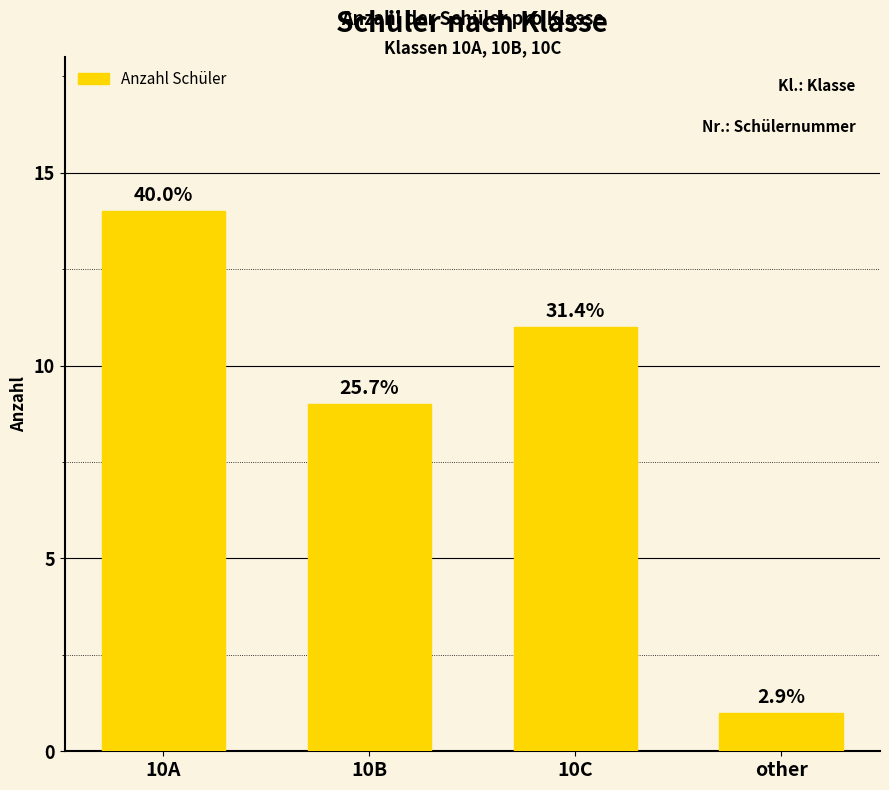

The value at 10B is 5. True or false?

False